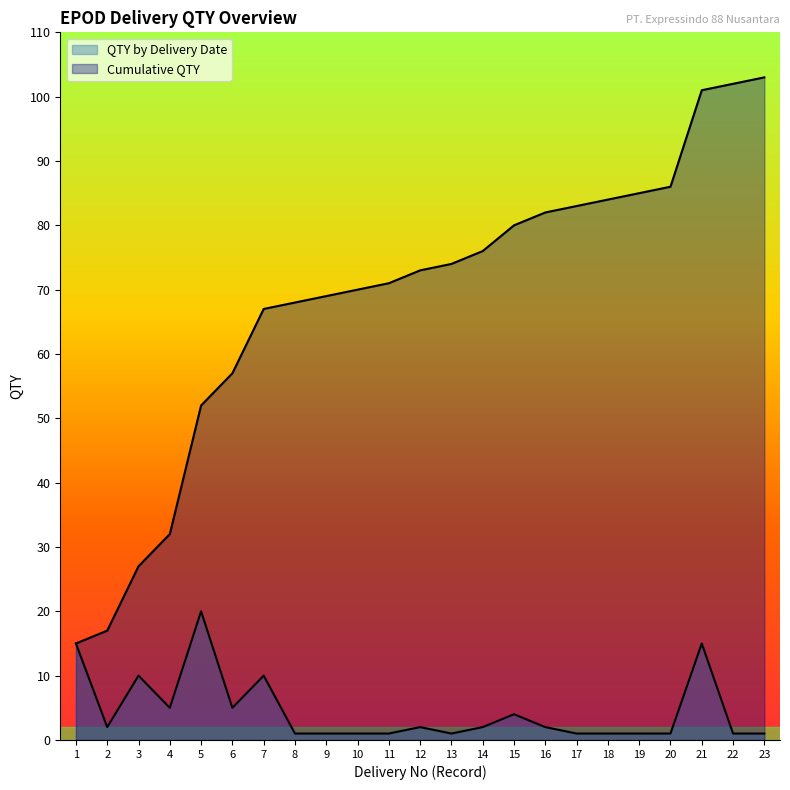

What is the spread (max minus min) of values at 7?

57